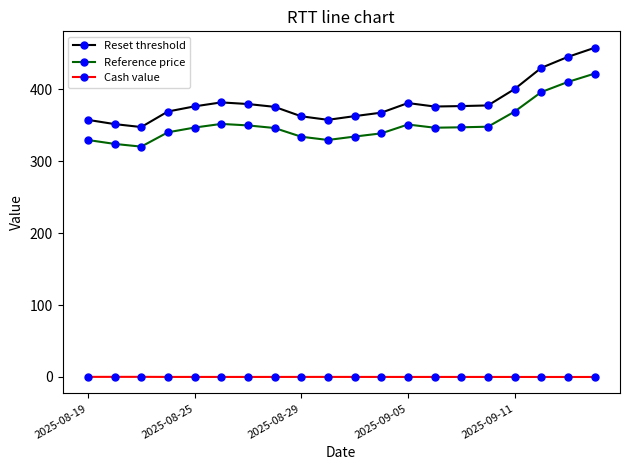

What is the sum of all Reset threshold values?

7629.1